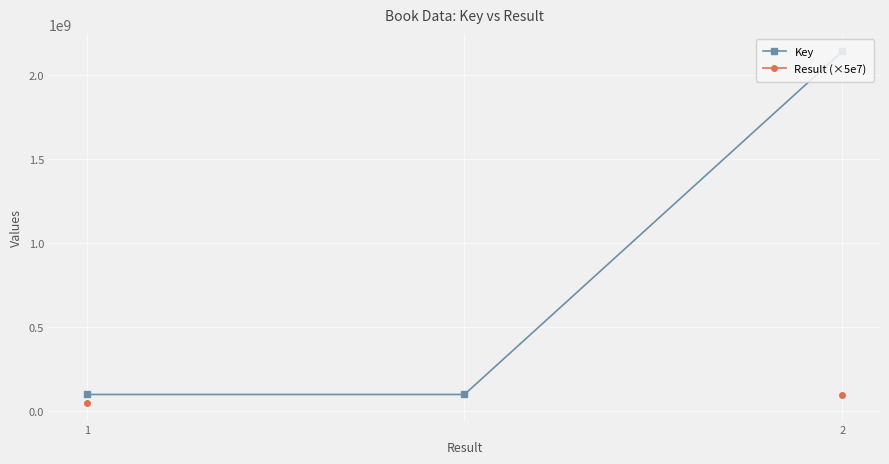

The value of Key at 1 is 100666918. True or false?

True